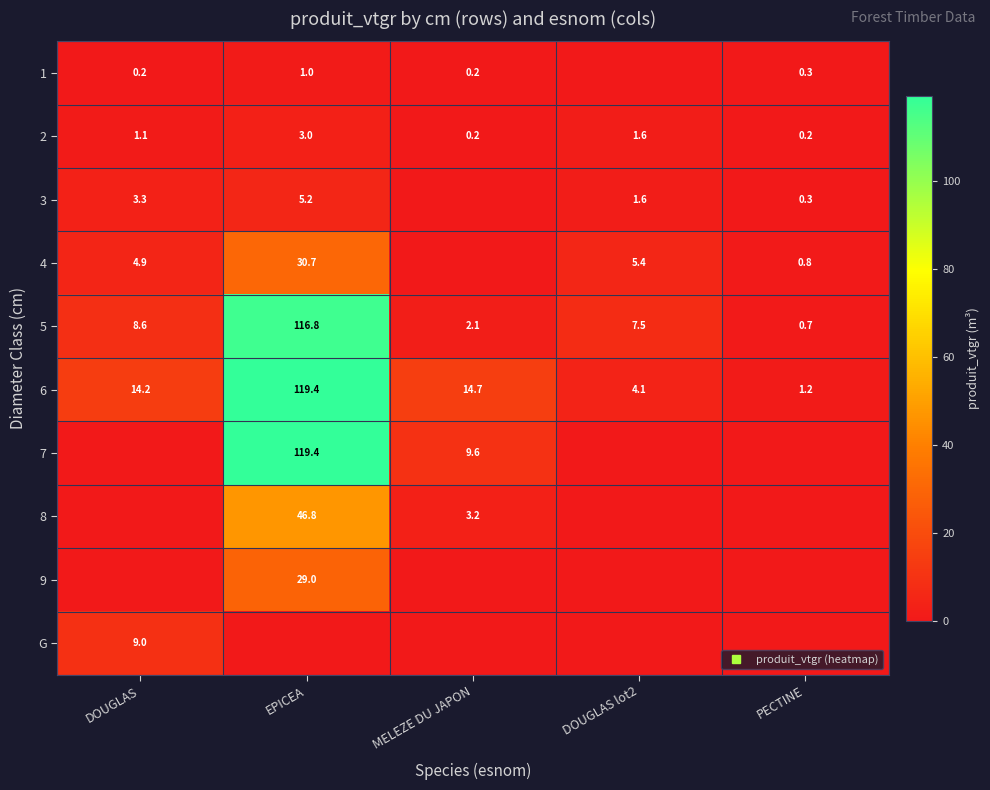

What is the difference between the maximum and minimum values in the 5 series?

116.1